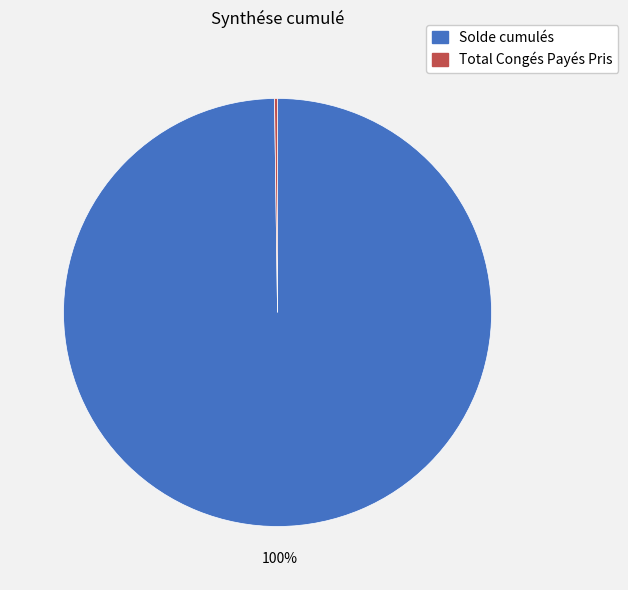

What percentage is the Solde cumulés slice, to the nearest percent?

100%